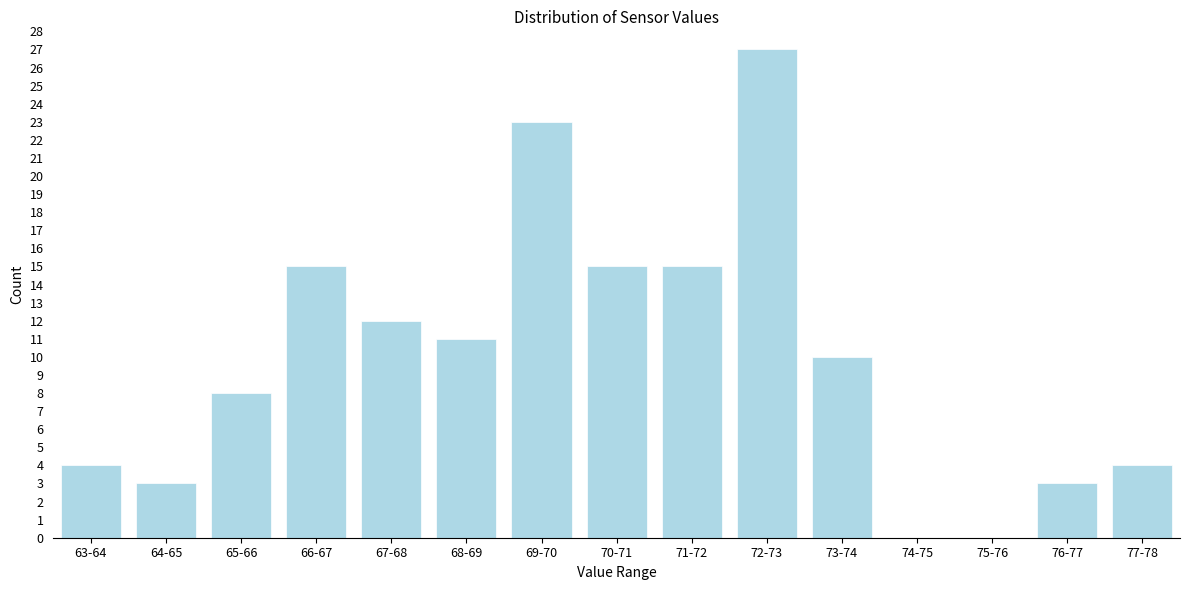

Reading left to right, list all the values displayed in this chart.

63-64=4	64-65=3	65-66=8	66-67=15	67-68=12	68-69=11	69-70=23	70-71=15	71-72=15	72-73=27	73-74=10	74-75=0	75-76=0	76-77=3	77-78=4